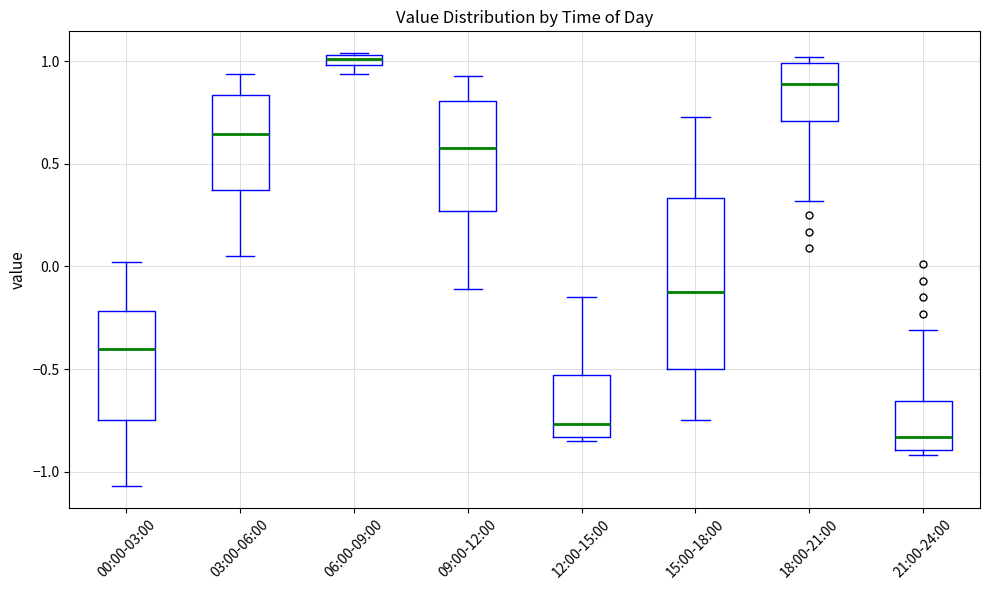

Where does the lower whisker of the box for 00:00-03:00 end on the y-axis? The values are not printed on the chart, so give them approximately, as read against the axis.

-1.05